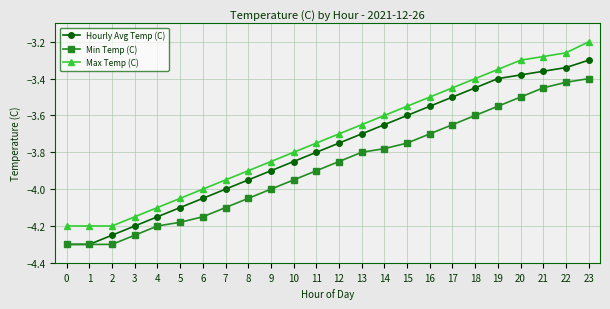

What is the difference between the maximum and minimum values in the Hourly Avg Temp (C) series?

1.0